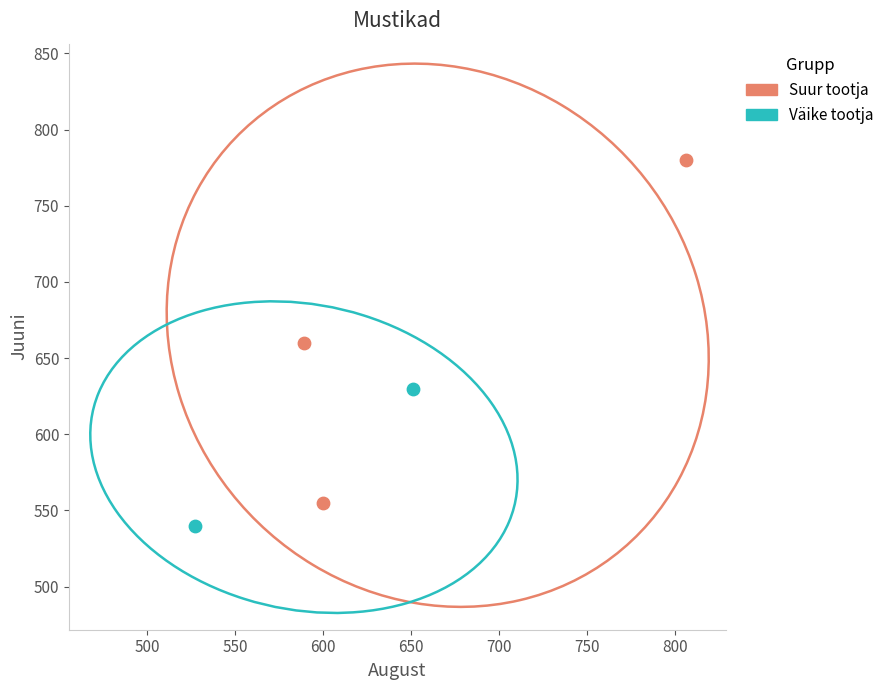

Which series contains the lowest Y value?

Väike tootja